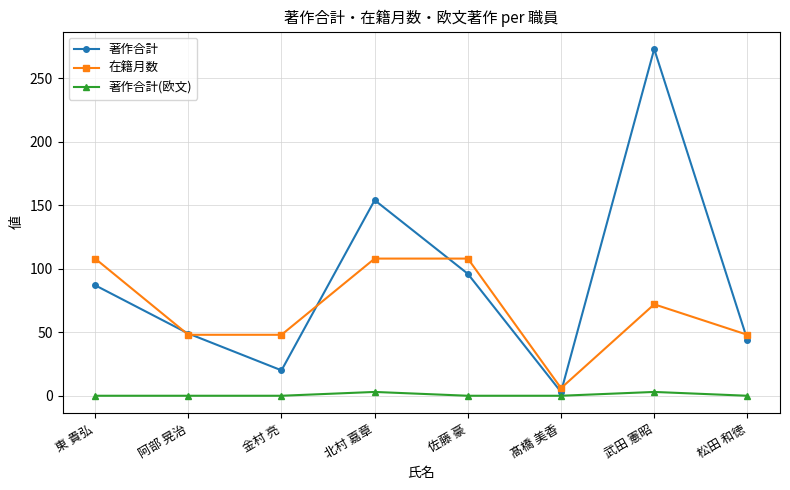

The 在籍月数 series shows 13 at 金村 亮. True or false?

False